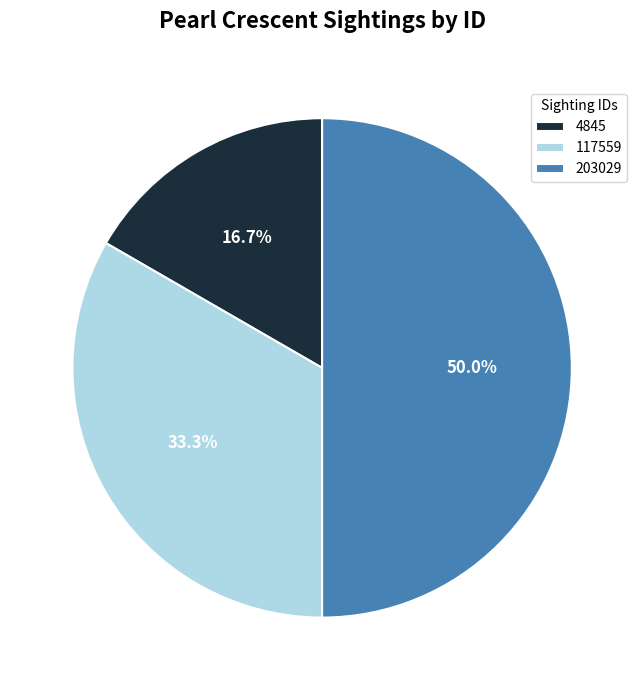

To the nearest percent, what is the difference between the largest and smallest slice percentages?

33%